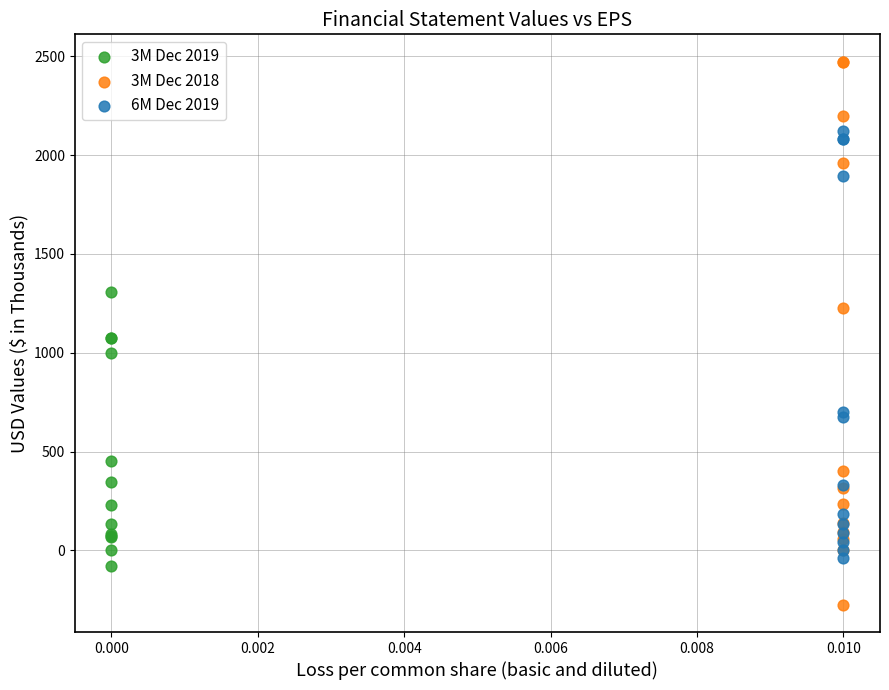

Which series has the largest Y range (max minus min)?

3M Dec 2018